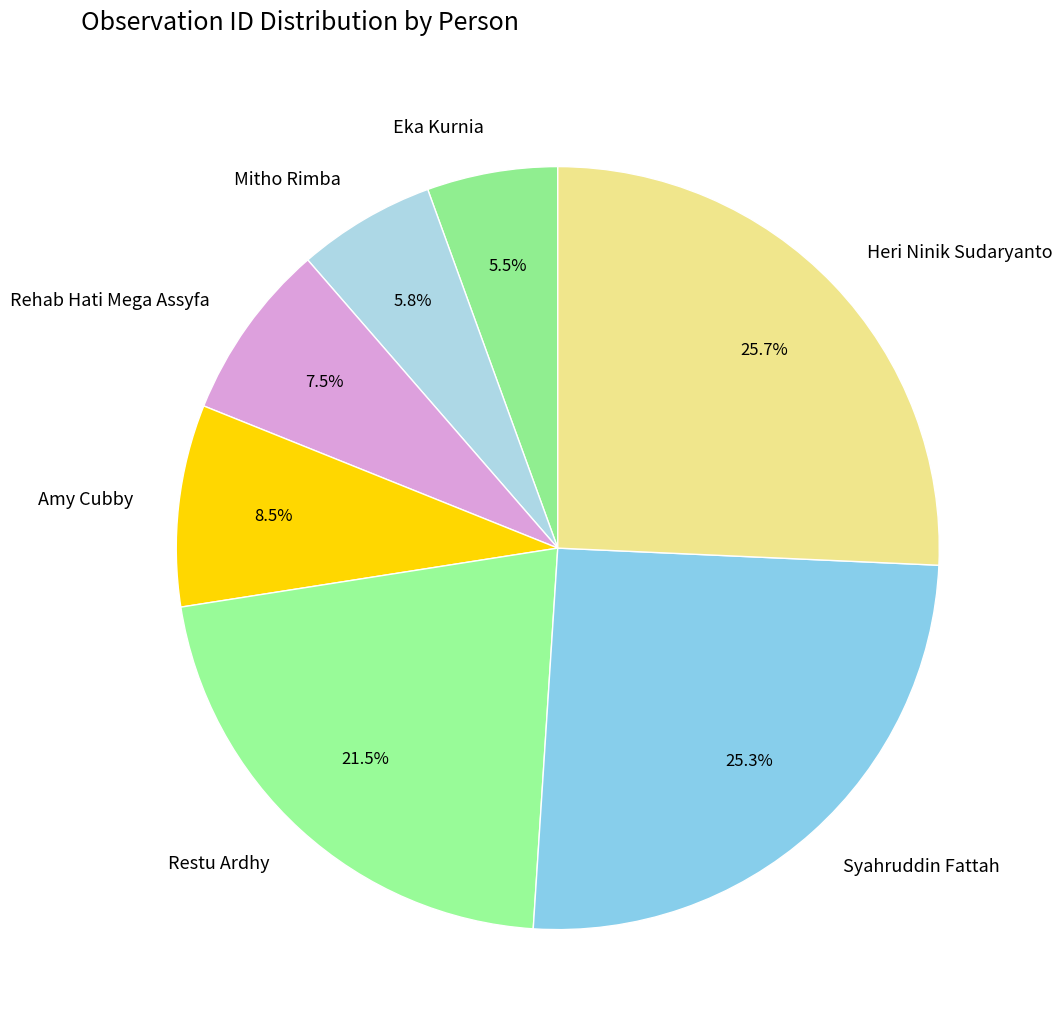

Is it true that Restu Ardhy is 36% of the pie?

False